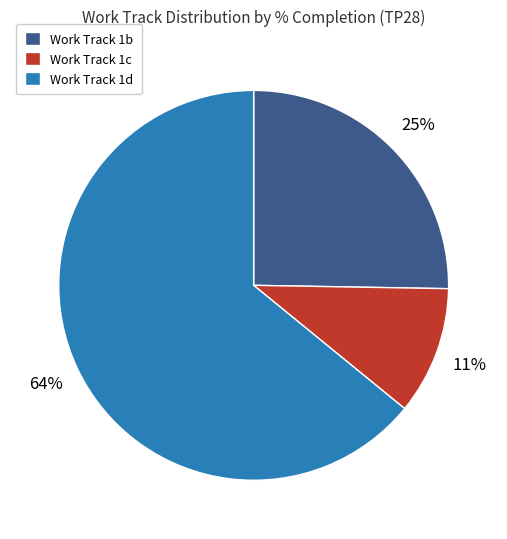

Which category has the smallest portion of the pie?

Work Track 1c